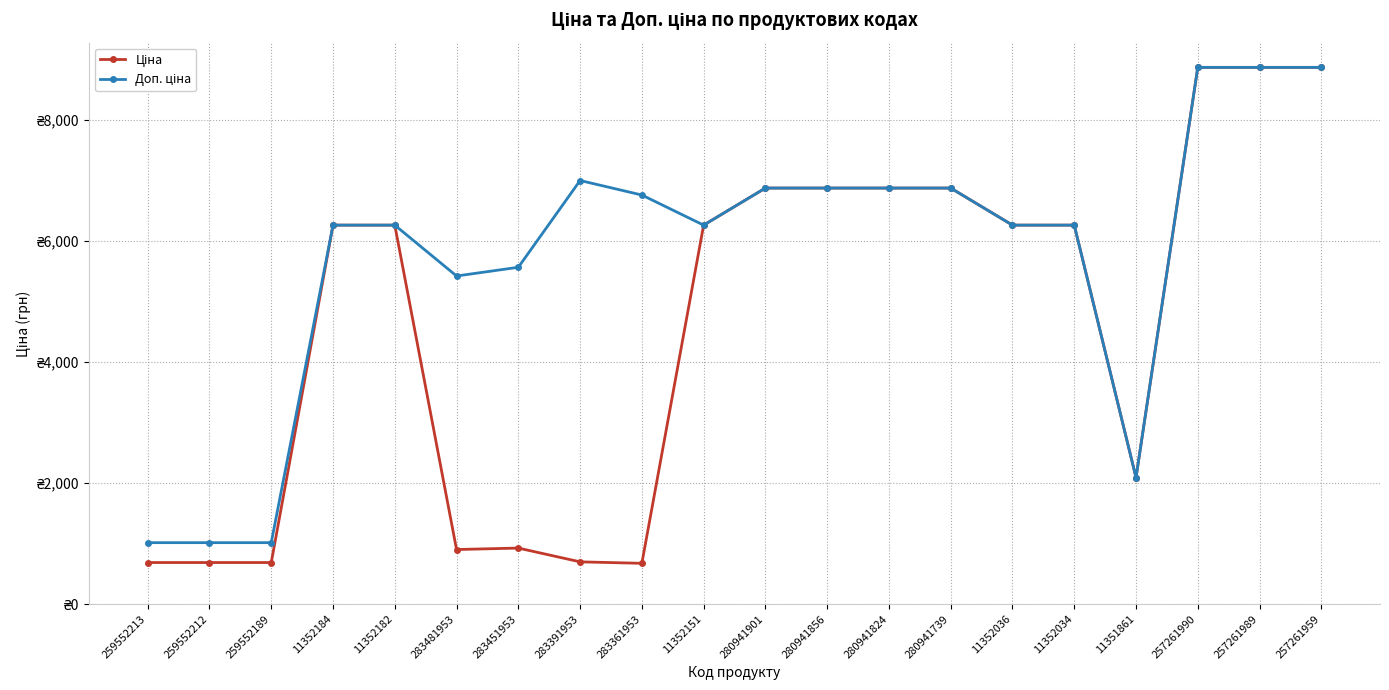

Which series has the widest spread of values?

Ціна